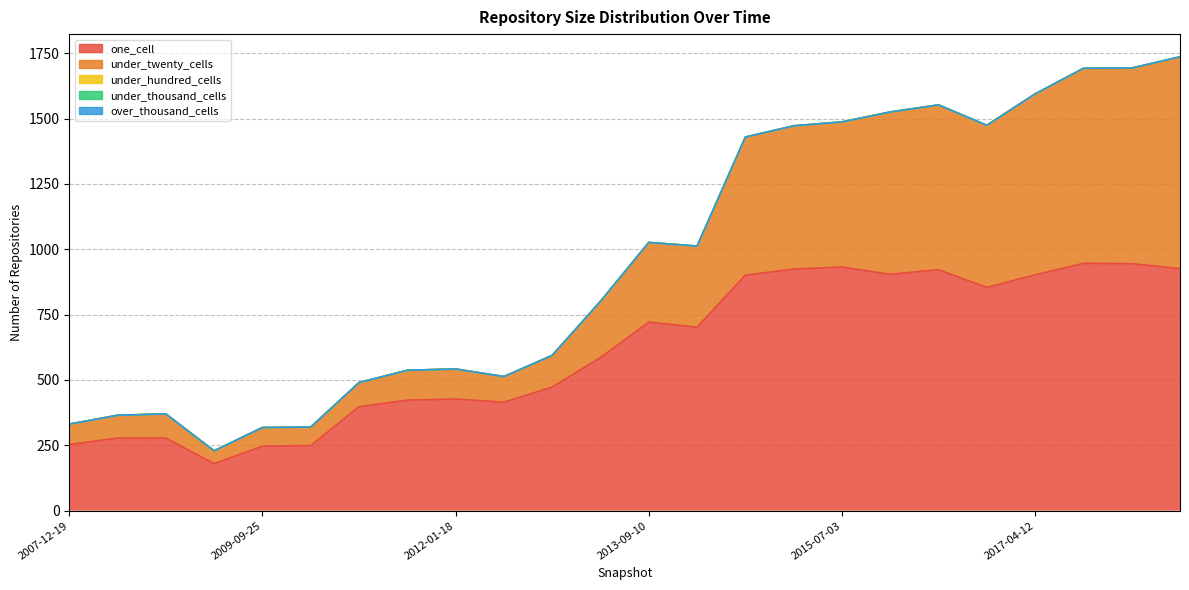

Reading right to left, transcribe all the data shown in this chart.

one_cell: 2017-12-22=926	2017-10-12=945	2017-07-24=946	2017-04-12=902	2016-12-27=854	2016-07-04=922	2016-01-04=904	2015-07-03=932	2015-01-19=924	2014-09-08=901	2014-03-28=702	2013-09-10=721	2013-05-21=586	2013-02-20=473	2012-07-13=415	2012-01-18=427	2011-06-10=423	2010-11-17=398	2010-04-01=249	2009-09-25=247	2009-04-06=180	2008-10-10=278	2008-04-01=278	2007-12-19=253
under_twenty_cells: 2017-12-22=809	2017-10-12=747	2017-07-24=745	2017-04-12=692	2016-12-27=620	2016-07-04=630	2016-01-04=621	2015-07-03=555	2015-01-19=548	2014-09-08=528	2014-03-28=310	2013-09-10=305	2013-05-21=215	2013-02-20=121	2012-07-13=98	2012-01-18=115	2011-06-10=114	2010-11-17=92	2010-04-01=71	2009-09-25=71	2009-04-06=49	2008-10-10=92	2008-04-01=87	2007-12-19=78
under_hundred_cells: 2017-12-22=1	2017-10-12=1	2017-07-24=1	2017-04-12=0	2016-12-27=0	2016-07-04=0	2016-01-04=0	2015-07-03=0	2015-01-19=0	2014-09-08=0	2014-03-28=0	2013-09-10=0	2013-05-21=0	2013-02-20=0	2012-07-13=0	2012-01-18=0	2011-06-10=0	2010-11-17=0	2010-04-01=0	2009-09-25=0	2009-04-06=0	2008-10-10=0	2008-04-01=0	2007-12-19=0
under_thousand_cells: 2017-12-22=0	2017-10-12=0	2017-07-24=0	2017-04-12=0	2016-12-27=0	2016-07-04=0	2016-01-04=0	2015-07-03=0	2015-01-19=0	2014-09-08=0	2014-03-28=0	2013-09-10=0	2013-05-21=0	2013-02-20=0	2012-07-13=0	2012-01-18=0	2011-06-10=0	2010-11-17=0	2010-04-01=0	2009-09-25=0	2009-04-06=0	2008-10-10=0	2008-04-01=0	2007-12-19=0
over_thousand_cells: 2017-12-22=0	2017-10-12=0	2017-07-24=0	2017-04-12=0	2016-12-27=0	2016-07-04=0	2016-01-04=0	2015-07-03=0	2015-01-19=0	2014-09-08=0	2014-03-28=0	2013-09-10=0	2013-05-21=0	2013-02-20=0	2012-07-13=0	2012-01-18=0	2011-06-10=0	2010-11-17=0	2010-04-01=0	2009-09-25=0	2009-04-06=0	2008-10-10=0	2008-04-01=0	2007-12-19=0